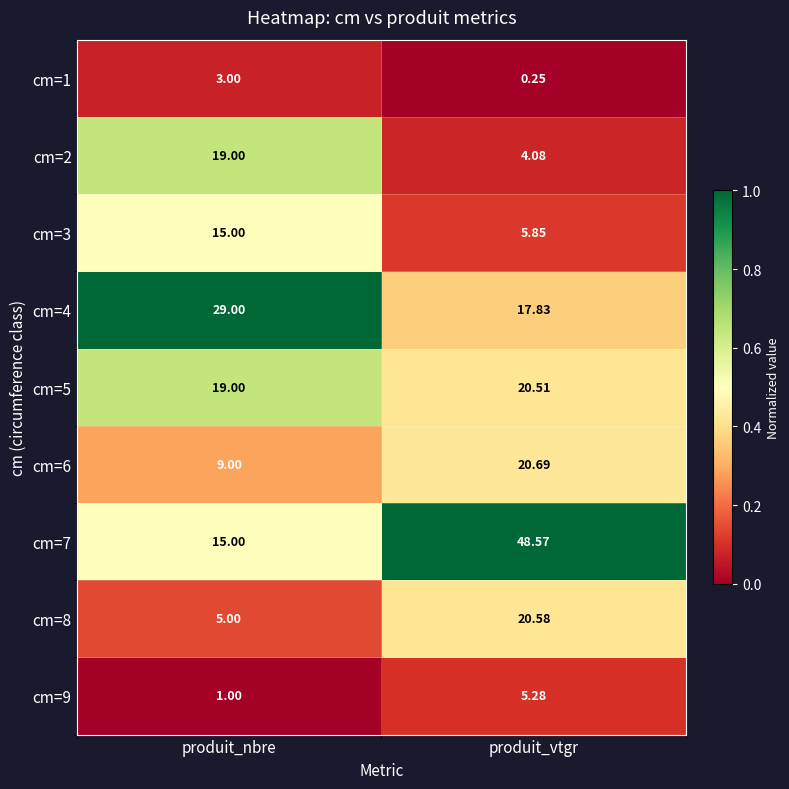

List the labels in order of cm=3 value, largest first.

produit_nbre, produit_vtgr